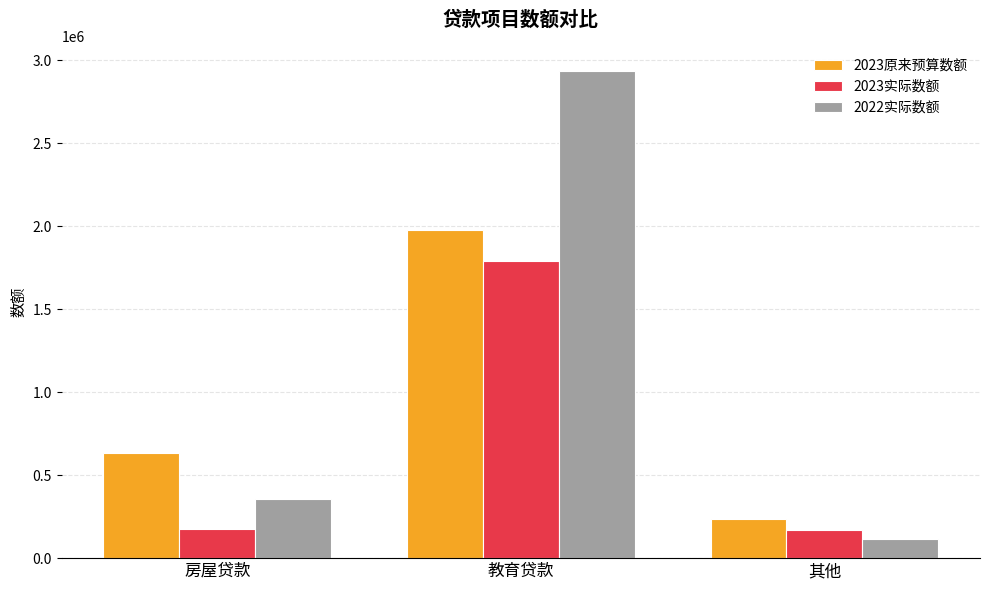

What is the difference between the maximum and second lowest values in the 2022实际数额 series?

2579873